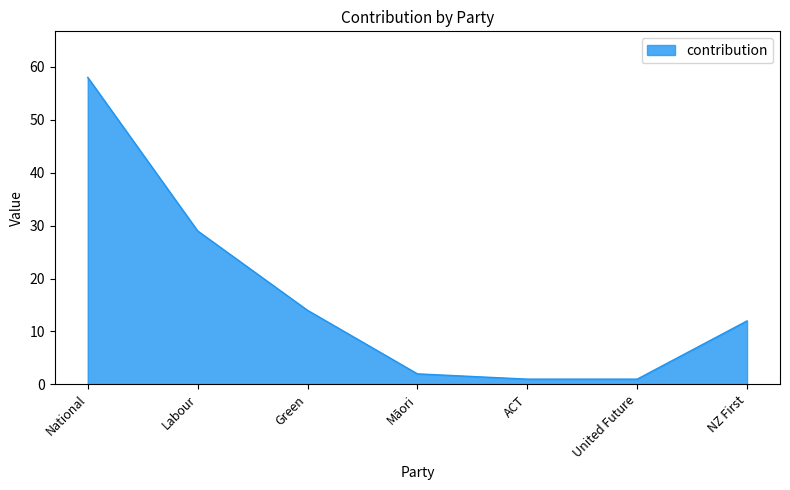

At which category does the chart reach its peak across all series?

National